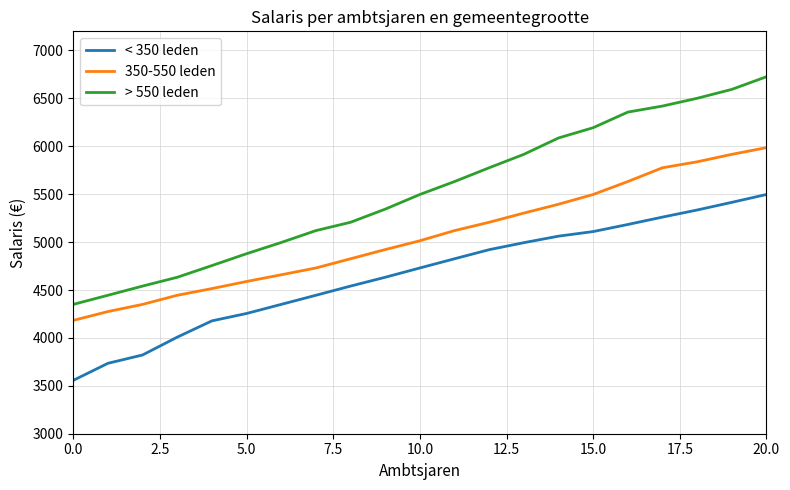

Reading right to left, extract all data points from this chart.

< 350 leden: 5497	5415	5335	5261	5184	5110	5062	4994	4921	4826	4730	4633	4541	4445	4350	4255	4178	4008	3822	3735	3557
350-550 leden: 5986	5916	5838	5776	5632	5497	5395	5303	5207	5120	5014	4922	4826	4730	4659	4589	4515	4445	4350	4275	4183
> 550 leden: 6726	6594	6501	6420	6357	6194	6087	5916	5776	5632	5497	5344	5207	5120	4996	4879	4755	4633	4541	4445	4350